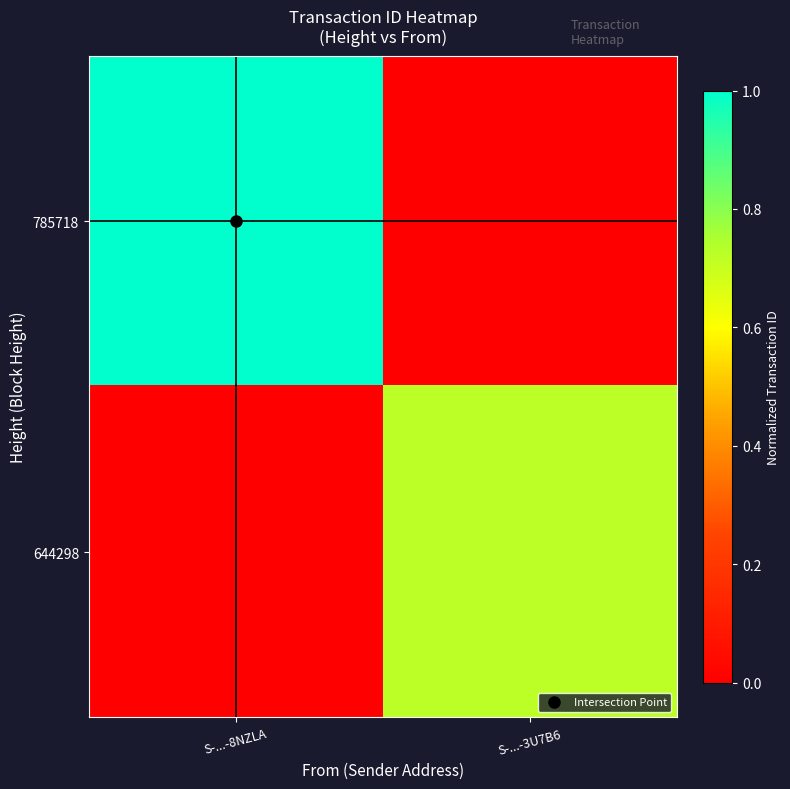

Reading right to left, extract all data points from this chart.

785718: S-...-3U7B6=0.0	S-...-8NZLA=1.0
644298: S-...-3U7B6=0.7	S-...-8NZLA=0.0